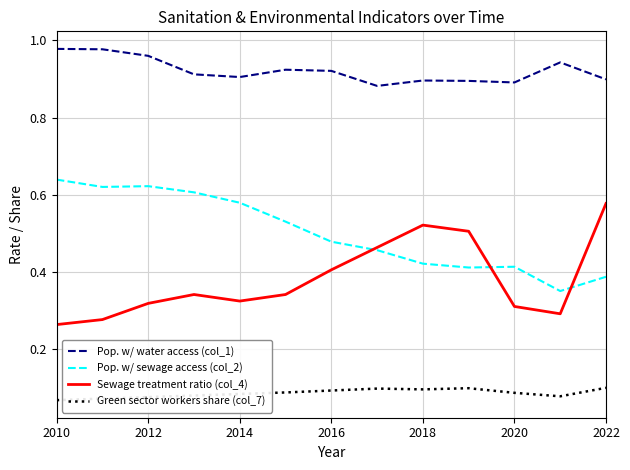

Which series has the largest total across all categories?

Pop. w/ water access (col_1)